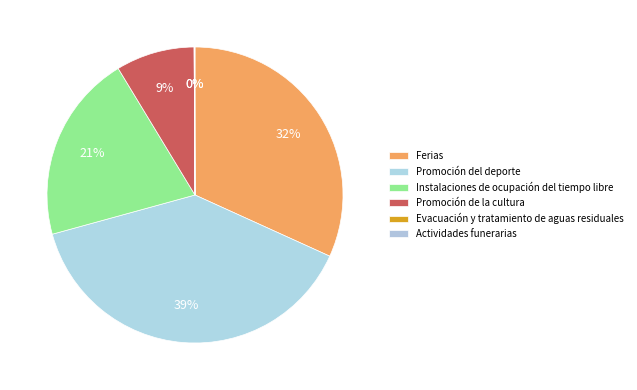

What is the change in value from Ferias to Instalaciones de ocupación del tiempo libre?

-2256.1